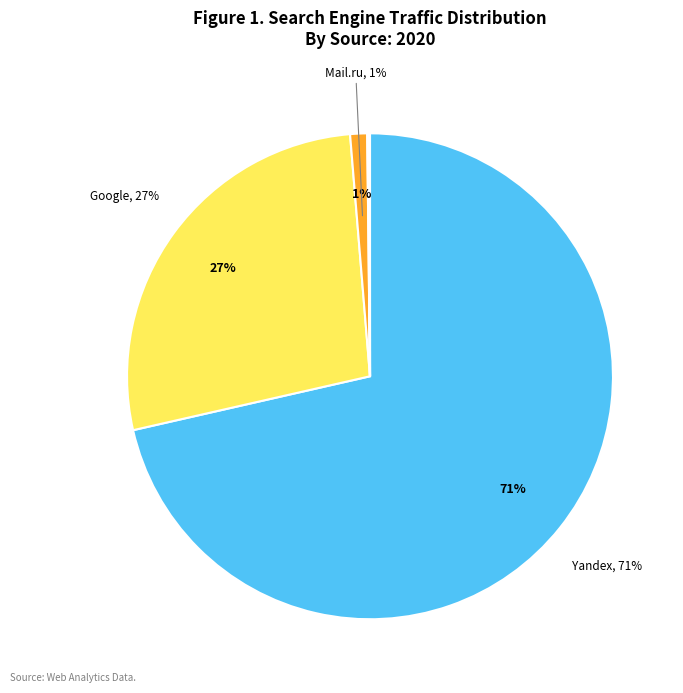

To the nearest percent, what is the average slice percentage?

12%